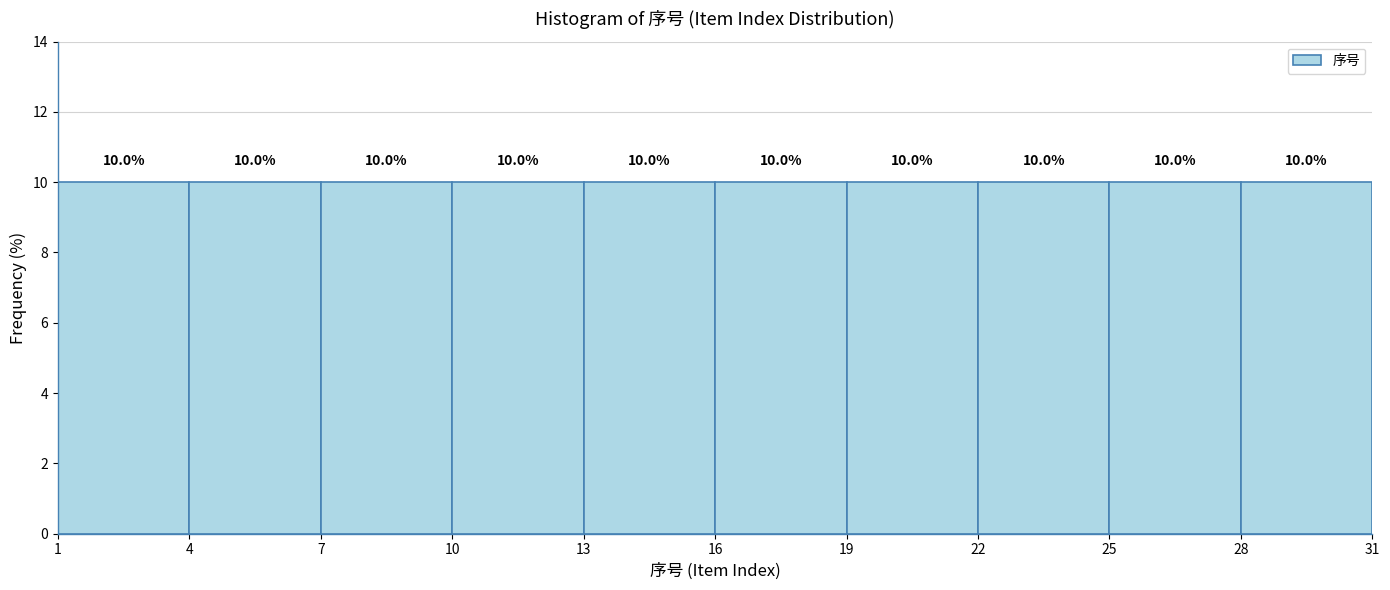

How tall is the bar that spans 1 to 4 on the x-axis?

10.0